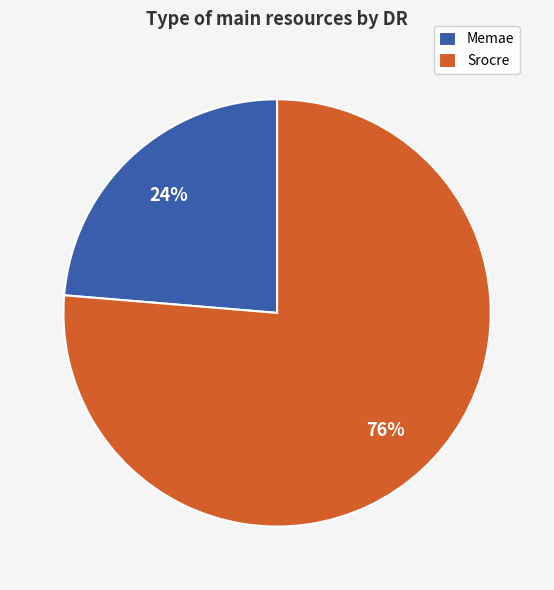

To the nearest percent, what is the average slice percentage?

50%